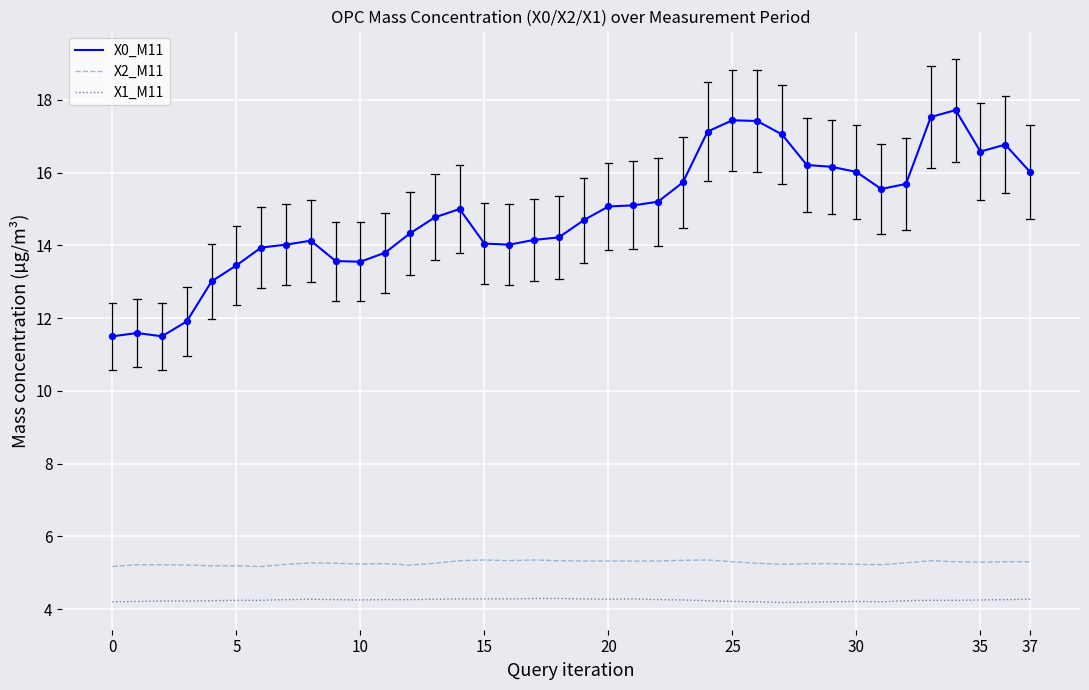

At how many categories does at least one series exceed 6?

38